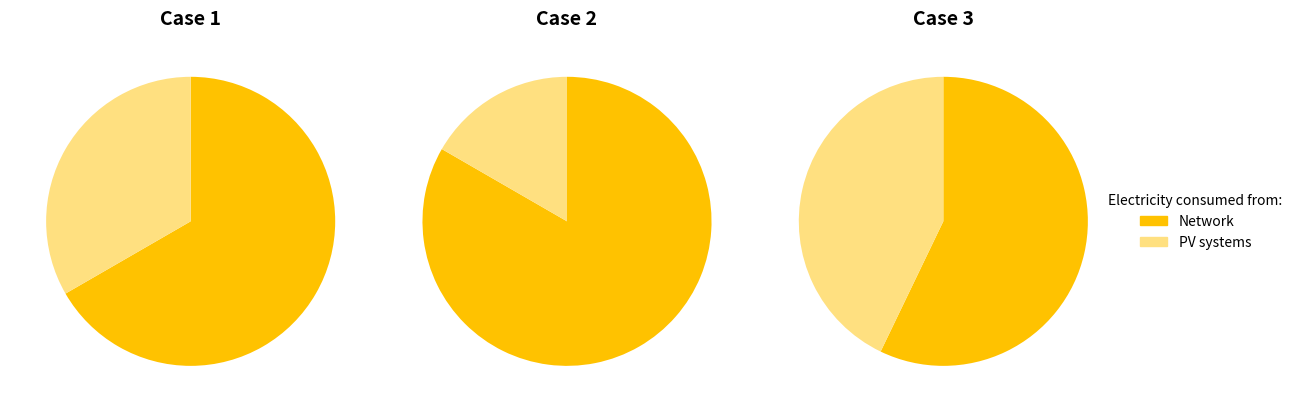

How much of the chart is everything except 2?

76.5%